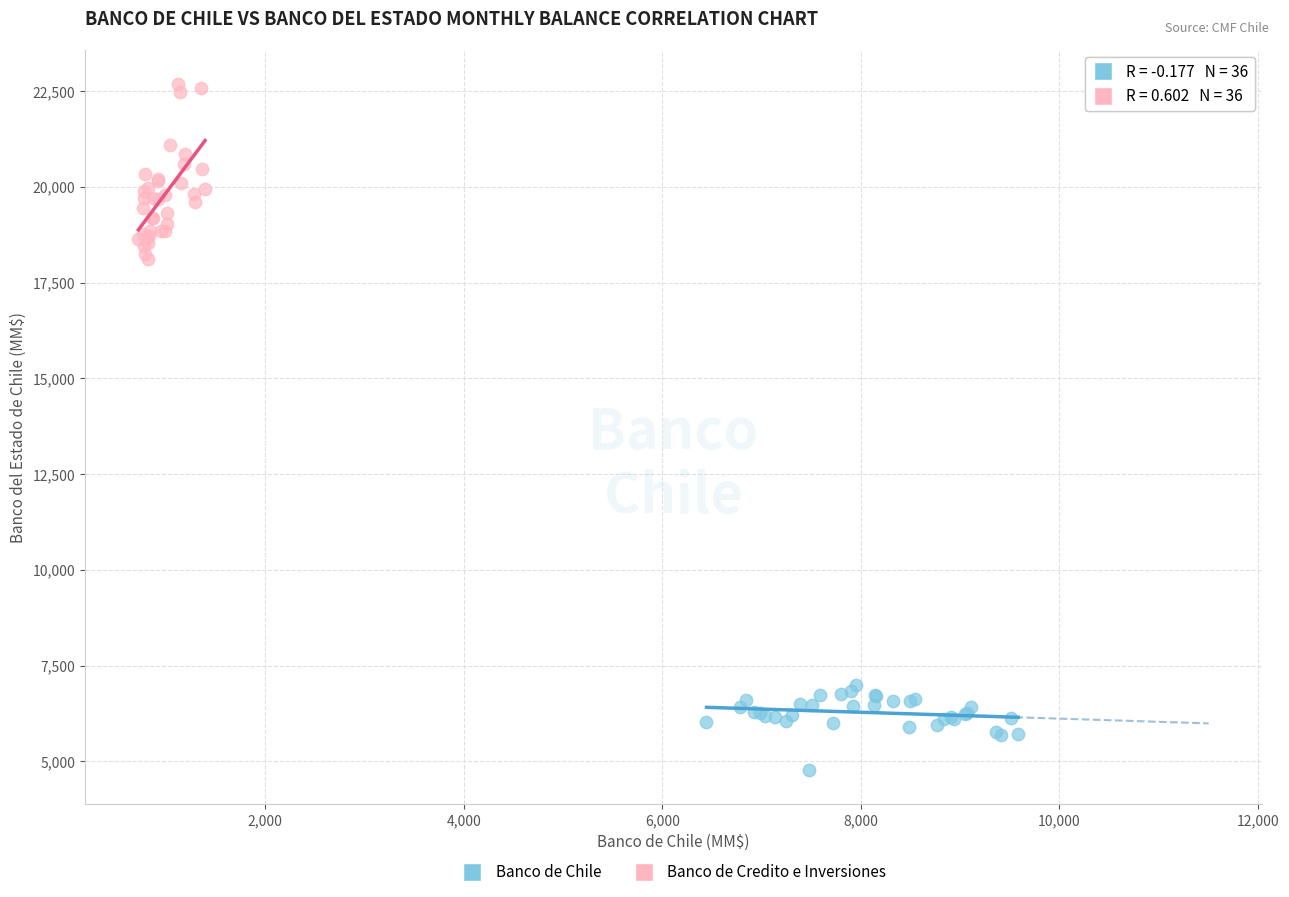

Which series reaches the maximum Y coordinate?

Banco de Credito e Inversiones